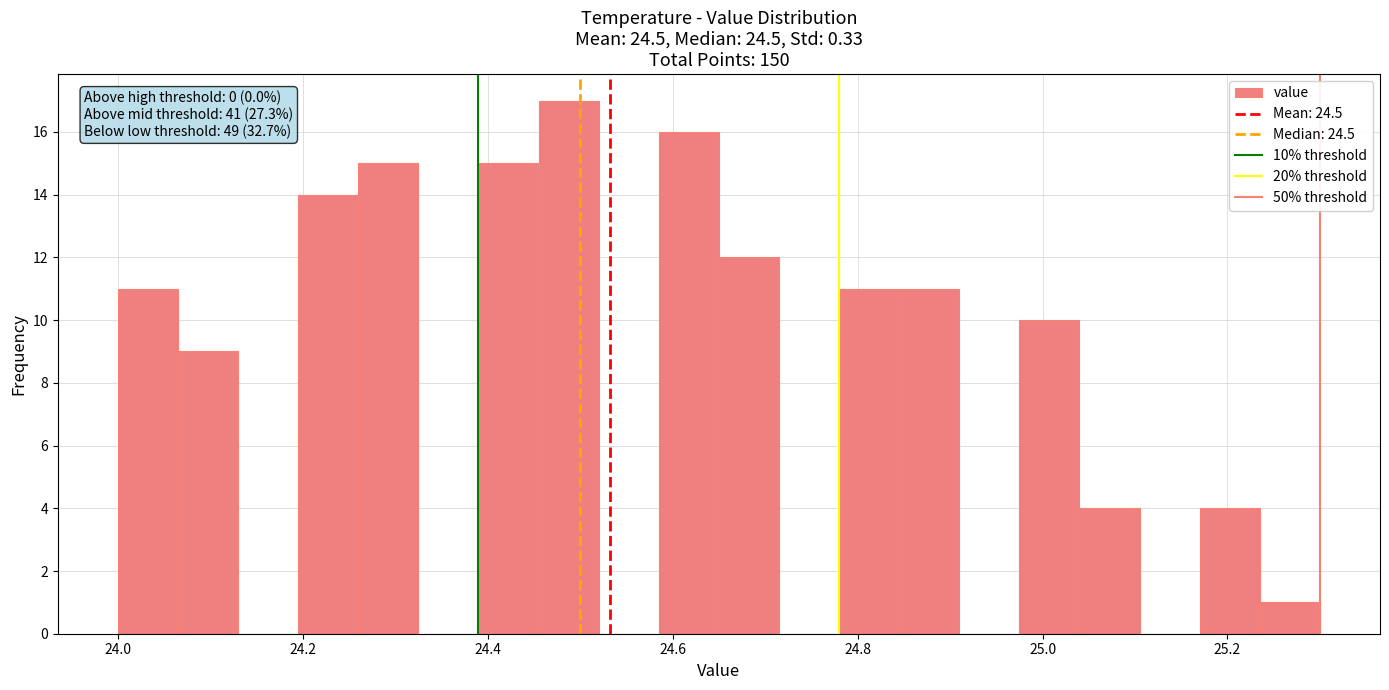

Around what value on the x-axis is the tallest bar? Give the approximate position of its centre, as read against the axis.

24.48